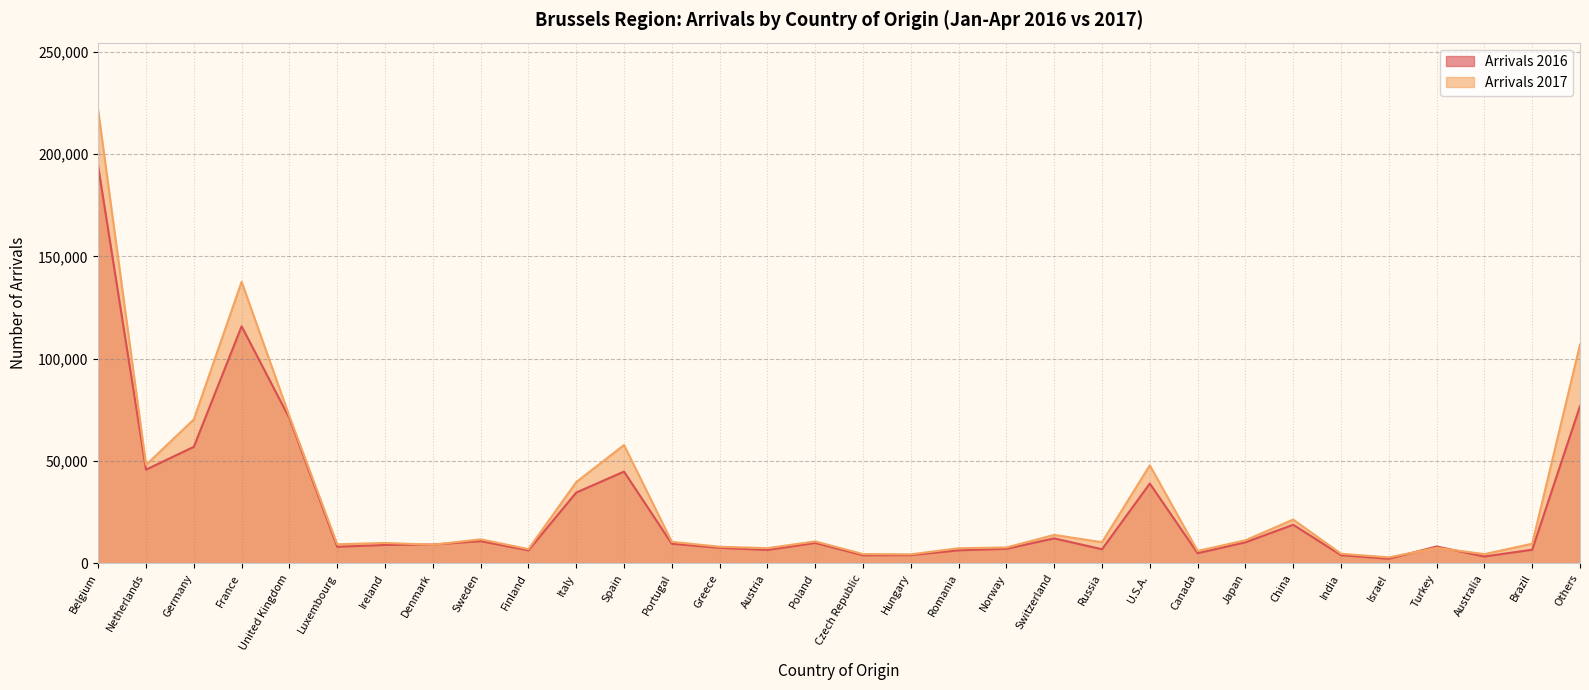

What is the approximate value of Arrivals 2016 at Norway, to the nearest 10?

7120